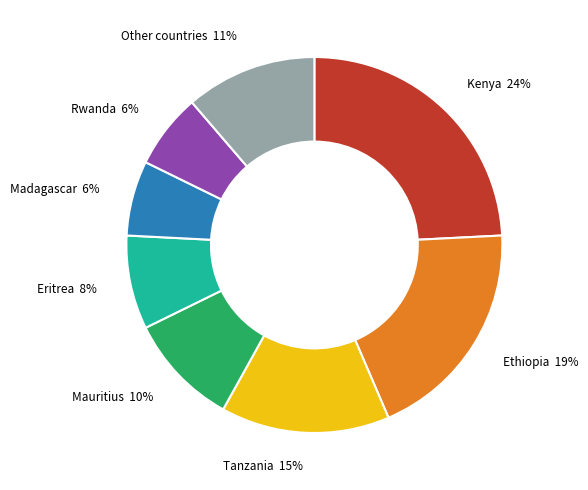

How many segments does this pie chart have?

8